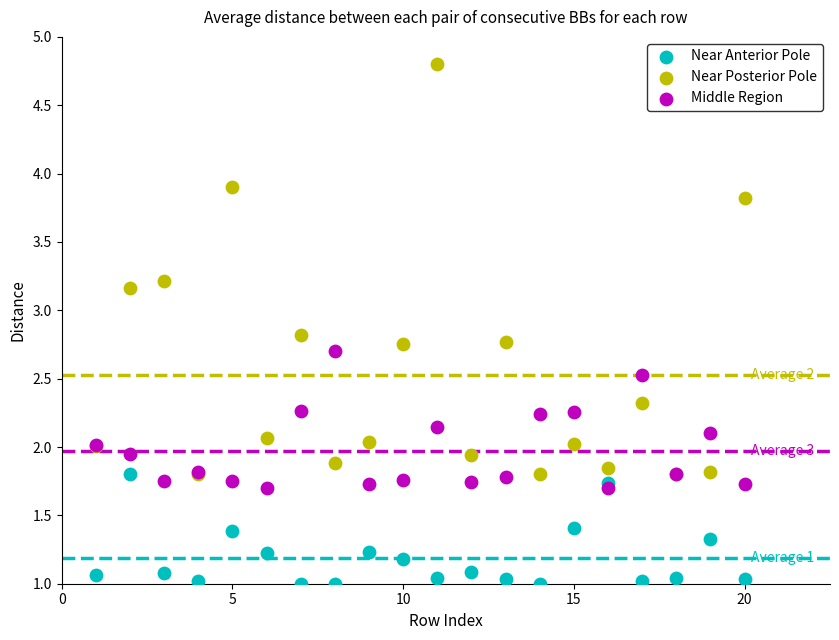

What are all the series names shown in the legend?

Near Anterior Pole, Near Posterior Pole, Middle Region